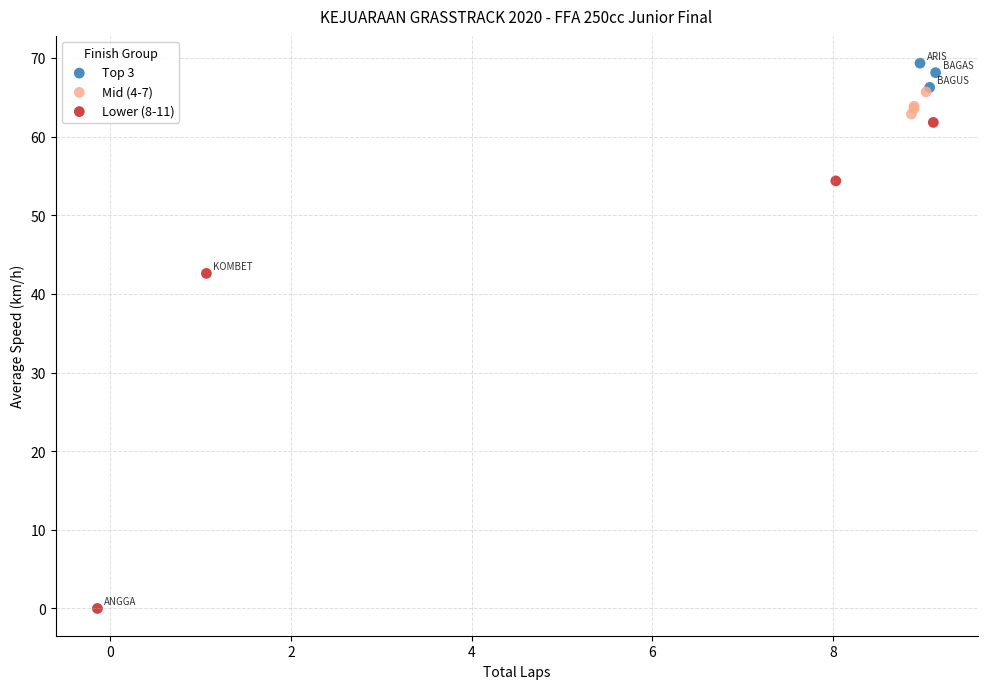

Which series reaches the minimum Y coordinate?

Lower (8-11)